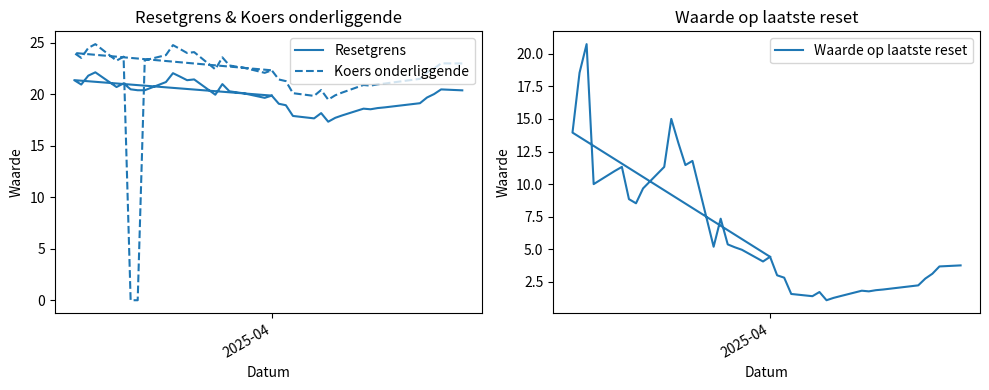

Which series has the largest total across all categories?

Koers onderliggende